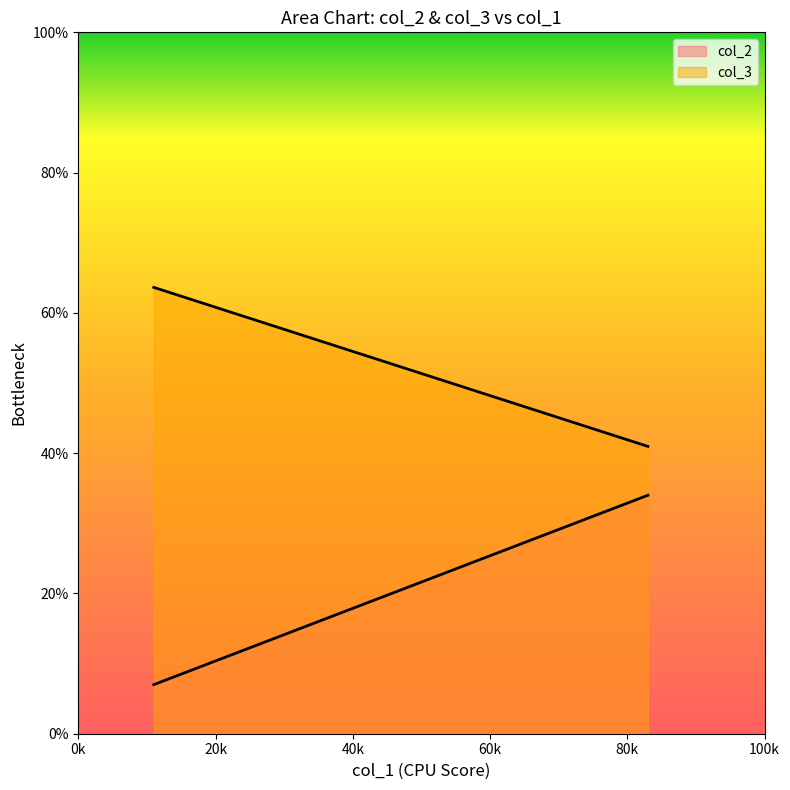

Is the value of col_2 at Personal 011 greater than the value of col_3 at Personal 011?

No